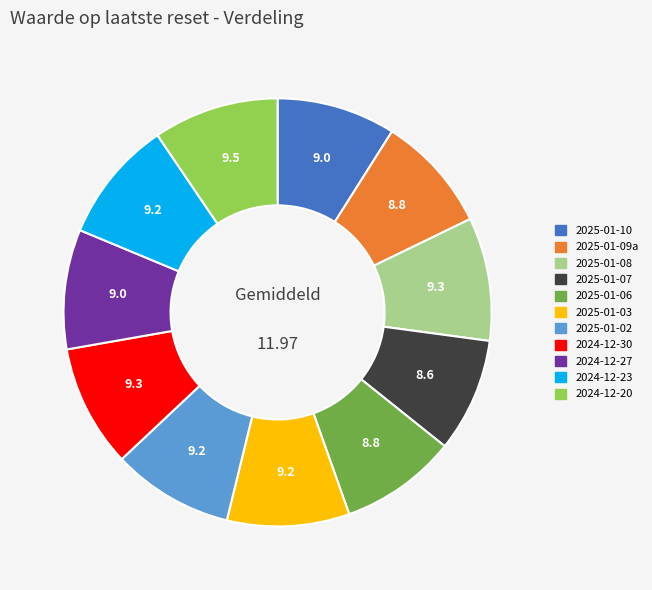

Is there a majority slice in this chart?

No